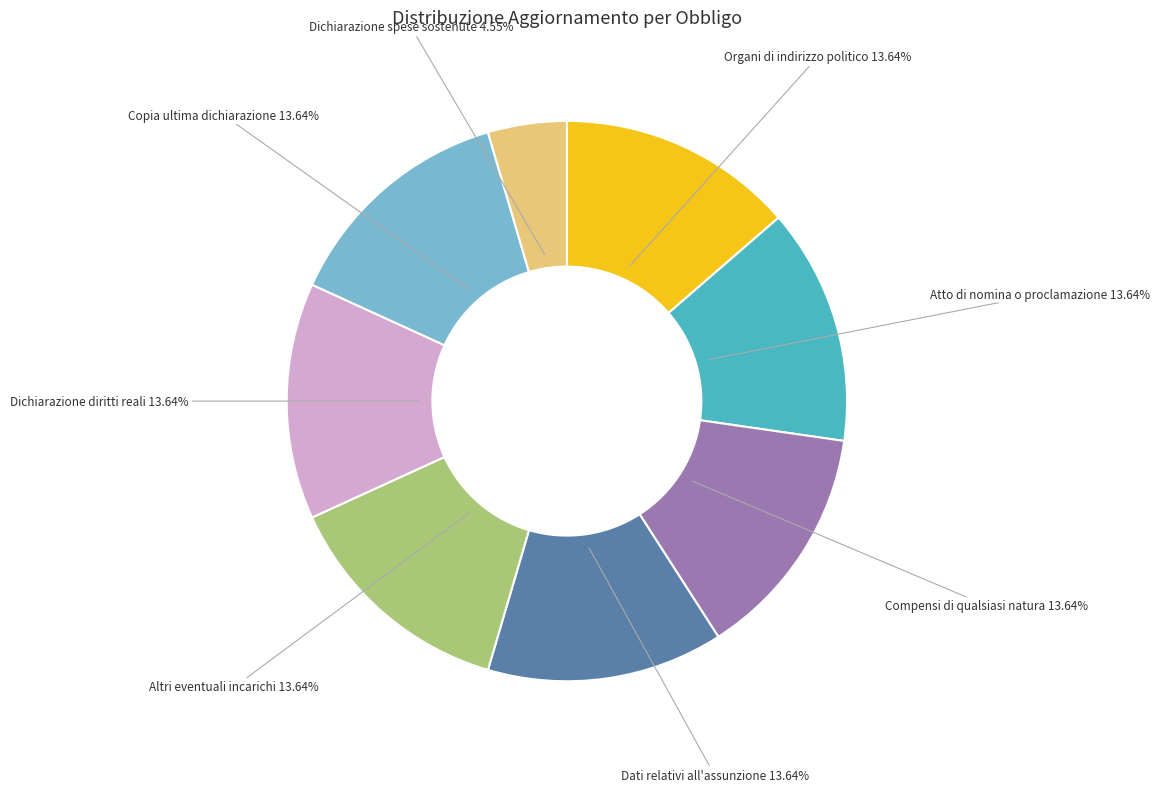

What percentage is the Atto di nomina o proclamazione slice, to the nearest percent?

14%